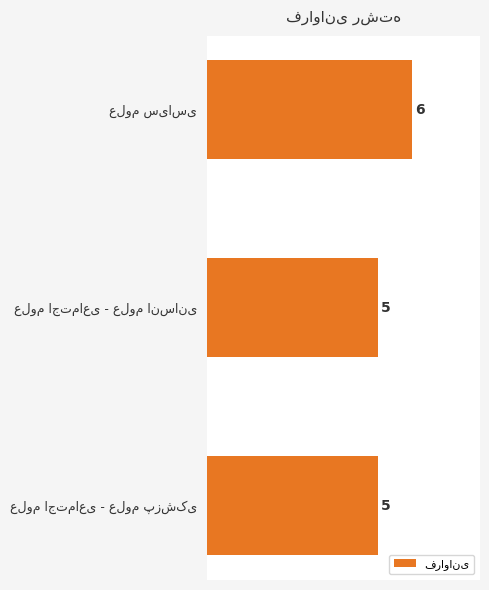

What is the sum of all values?

16